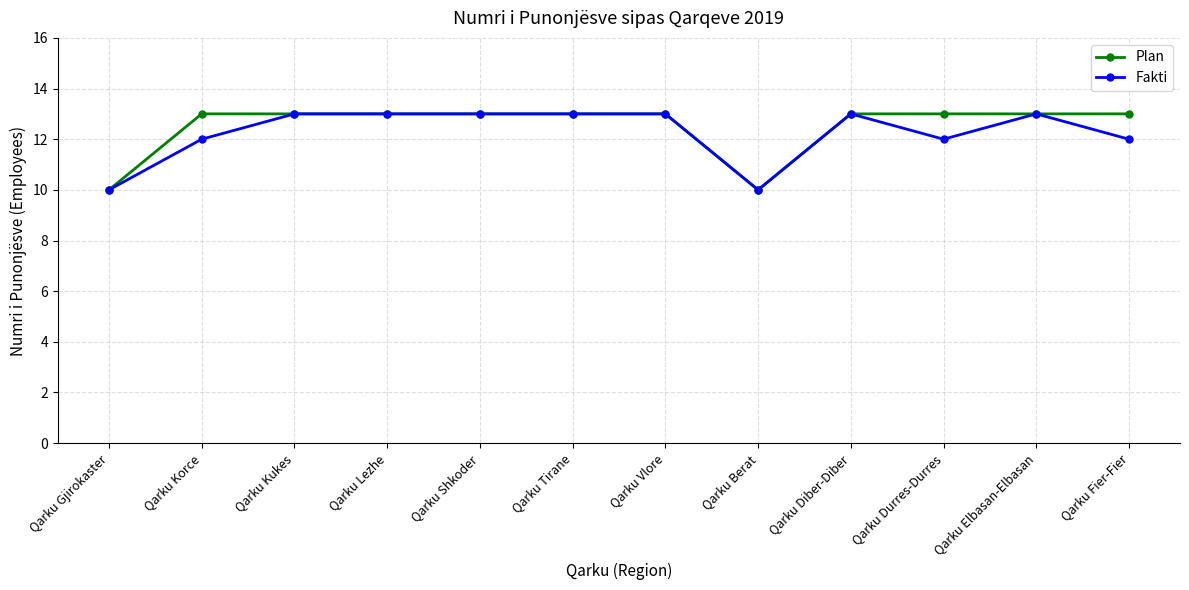

Reading left to right, extract all data points from this chart.

Plan: 10	13	13	13	13	13	13	10	13	13	13	13
Fakti: 10	12	13	13	13	13	13	10	13	12	13	12